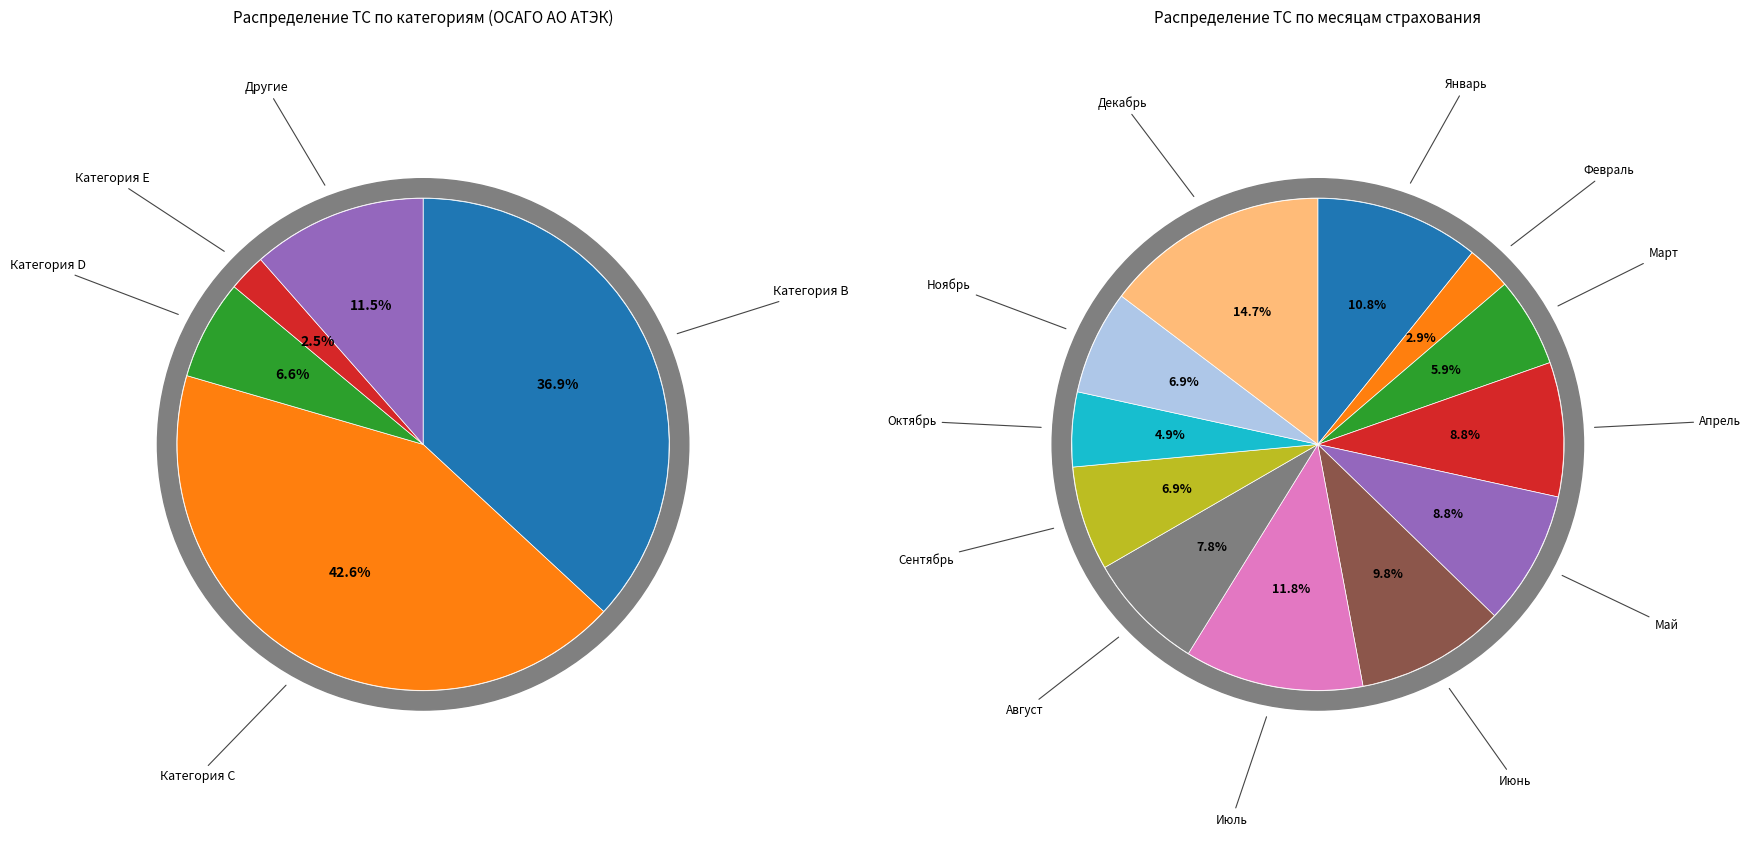

Which category has the smallest portion of the pie?

Февраль